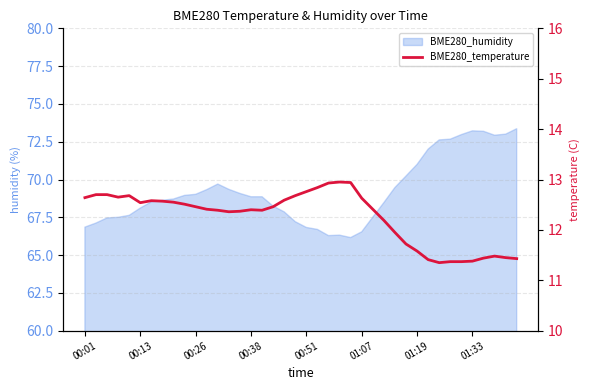

Reading left to right, extract all data points from this chart.

12.6	12.7	12.7	12.7	12.7	12.5	12.6	12.6	12.6	12.5	12.5	12.4	12.4	12.4	12.4	12.4	12.4	12.5	12.6	12.7	12.8	12.8	12.9	12.9	12.9	12.6	12.4	12.2	11.9	11.7	11.6	11.4	11.3	11.4	11.4	11.4	11.4	11.5	11.4	11.4